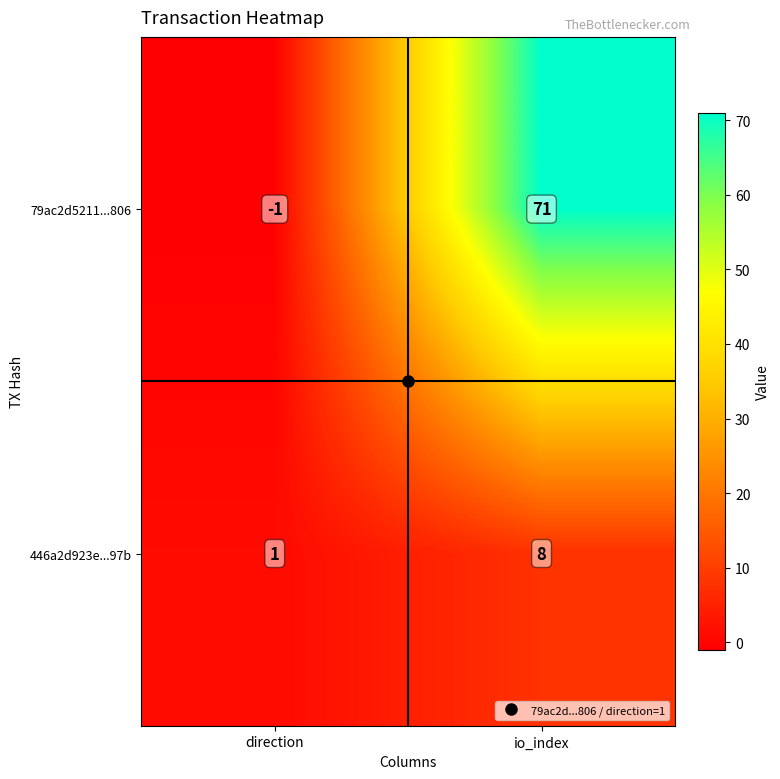

Where is 79ac2d5211...806 nearest to the value 35?

direction